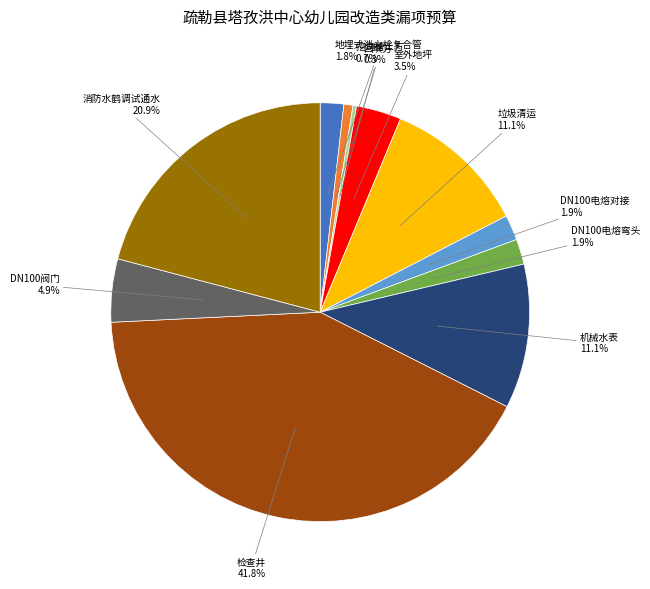

Is there any slice that represents more than half of the pie?

No